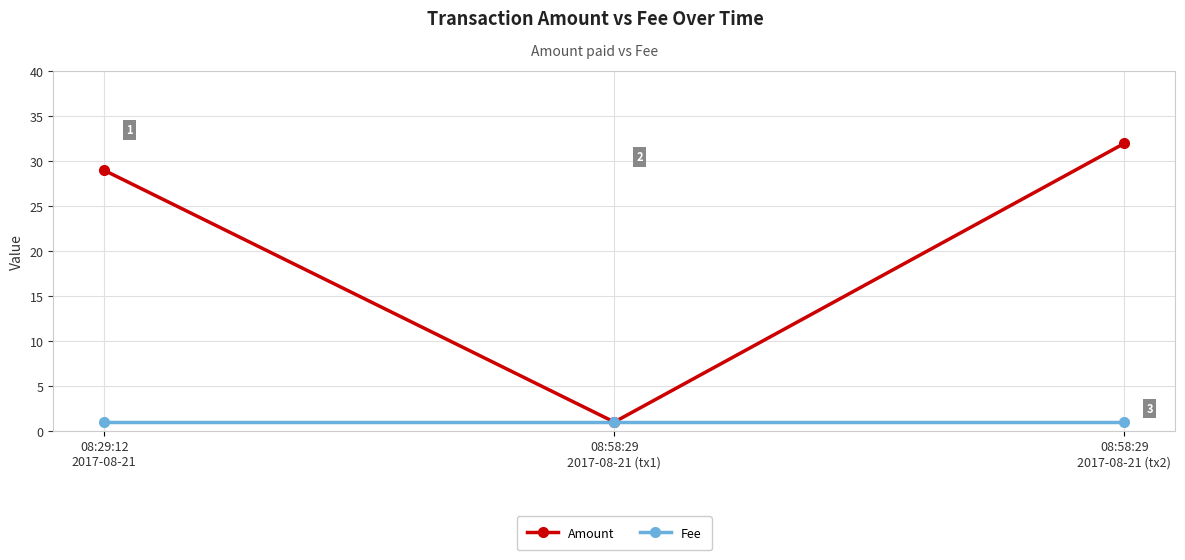

List the series in order of their overall mean, highest first.

Amount, Fee